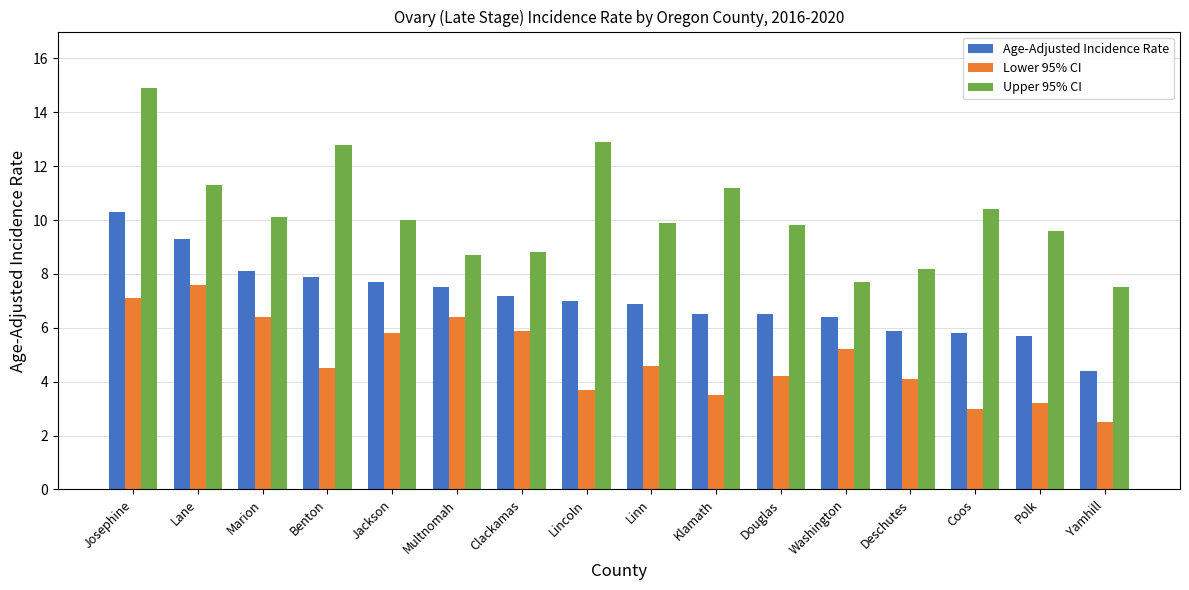

Reading right to left, what are all the values shown in this chart?

Age-Adjusted Incidence Rate: 4.4	5.7	5.8	5.9	6.4	6.5	6.5	6.9	7.0	7.2	7.5	7.7	7.9	8.1	9.3	10.3
Lower 95% CI: 2.5	3.2	3.0	4.1	5.2	4.2	3.5	4.6	3.7	5.9	6.4	5.8	4.5	6.4	7.6	7.1
Upper 95% CI: 7.5	9.6	10.4	8.2	7.7	9.8	11.2	9.9	12.9	8.8	8.7	10.0	12.8	10.1	11.3	14.9